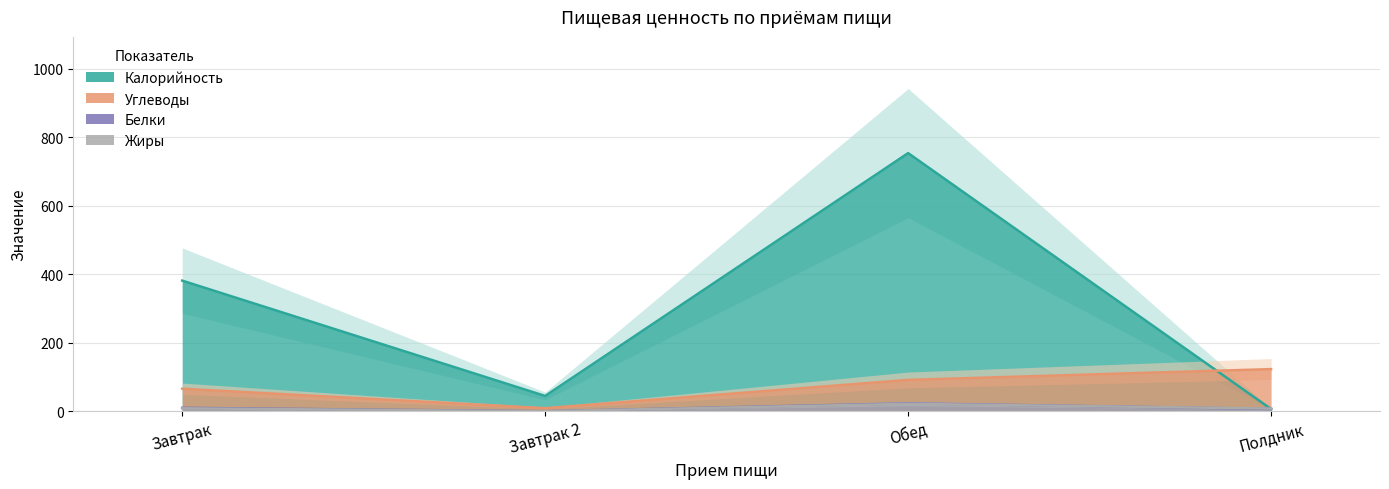

The value of Калорийность at Завтрак is 381.5. True or false?

True